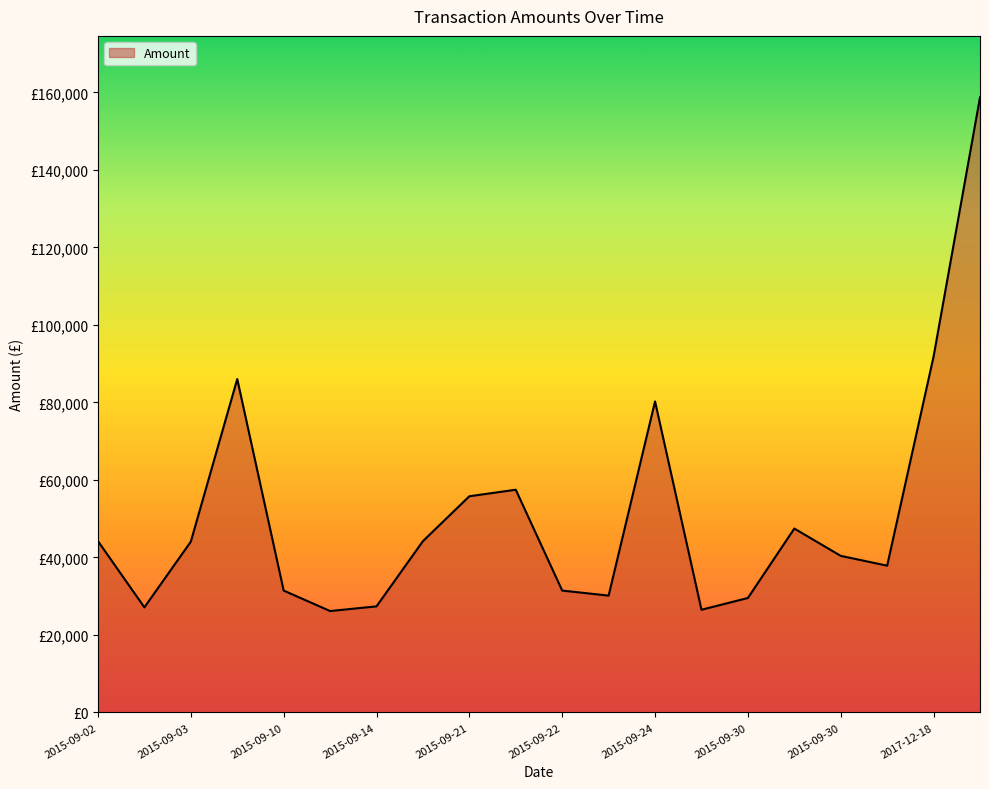

Does the chart display data point markers on the line(s)?

No